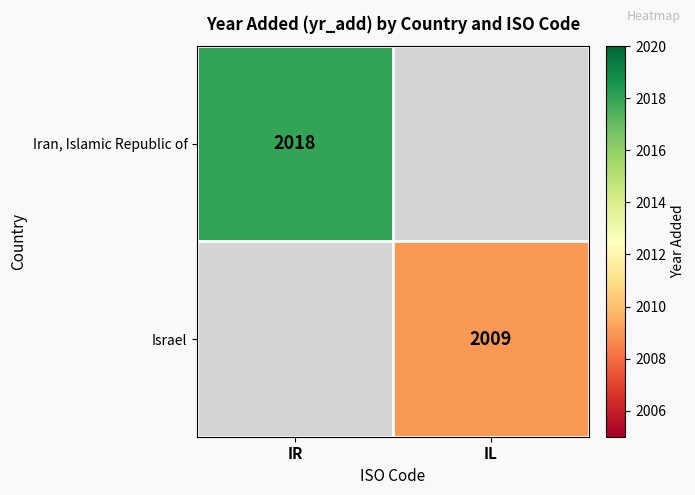

The Israel series shows 606 at IL. True or false?

False